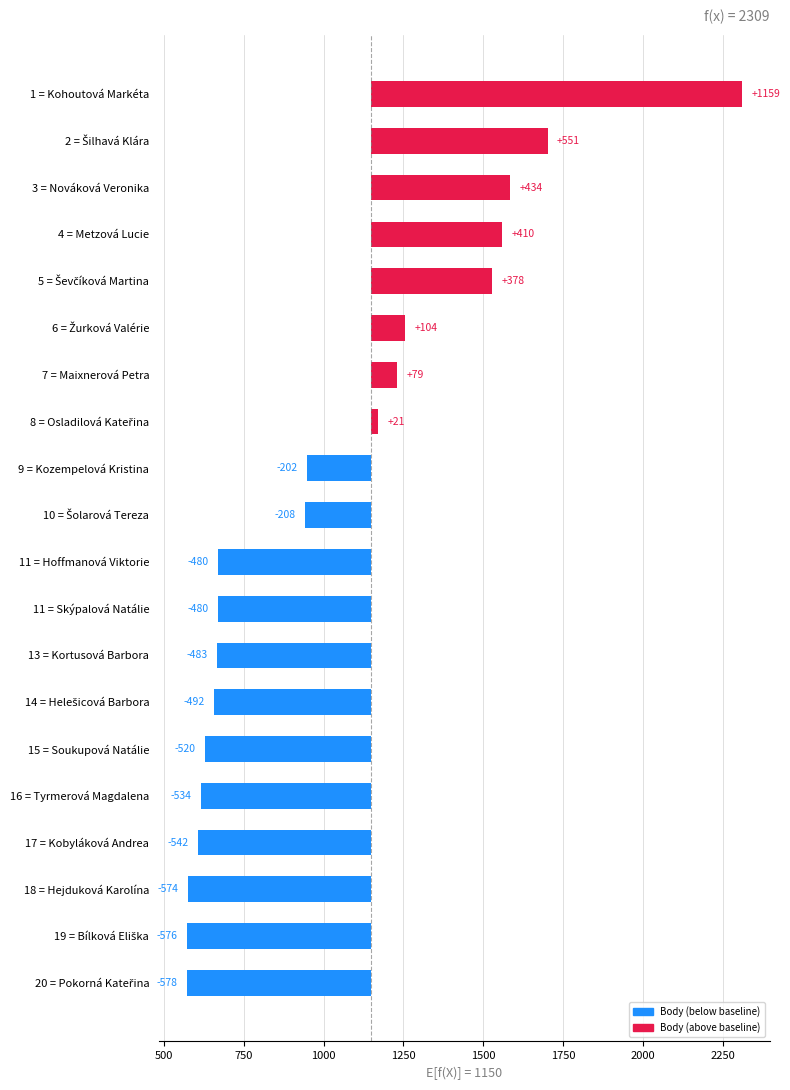

What is the value of the 9th bar from the left?

-202